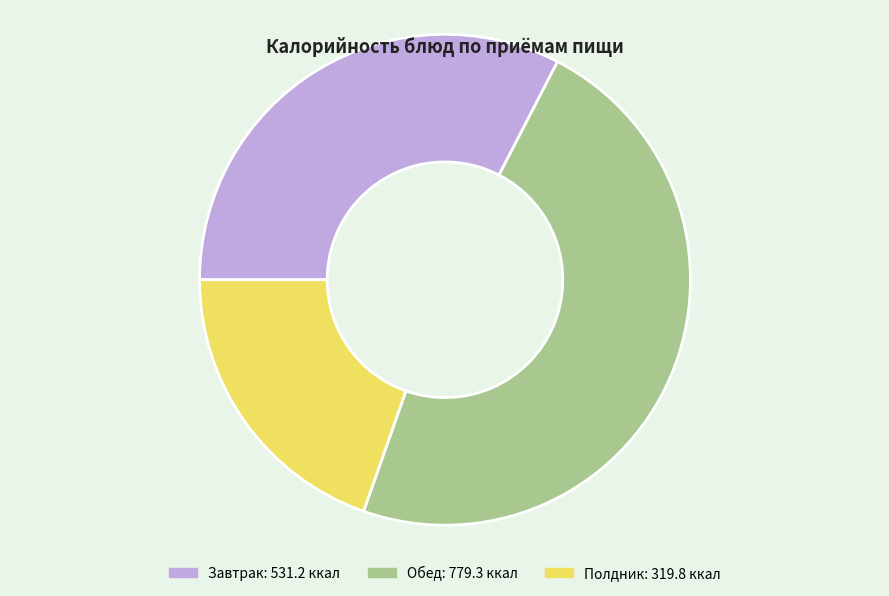

Is there any slice that represents more than half of the pie?

No